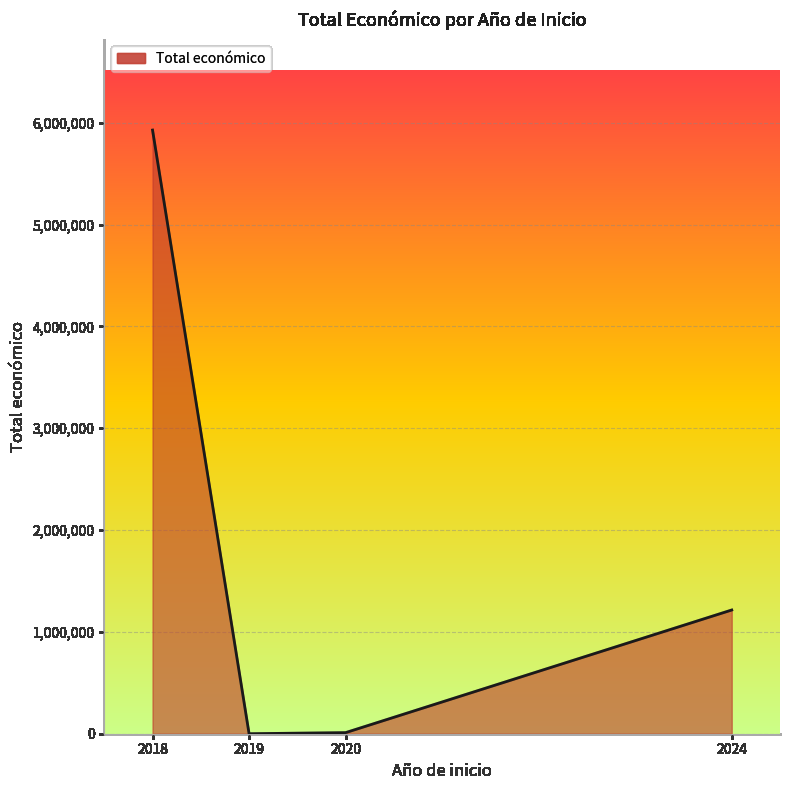

Between 2024 and 2018, which is larger?

2018